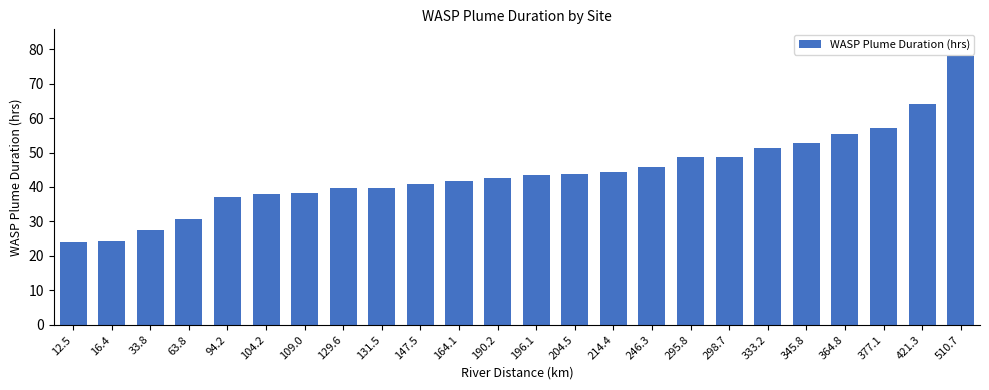

What value does the data have at 131.5?

39.8